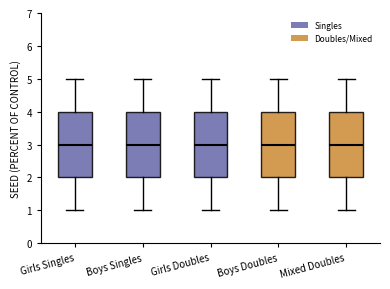

Where does the upper whisker of the box for Girls Doubles end on the y-axis? The values are not printed on the chart, so give them approximately, as read against the axis.

5